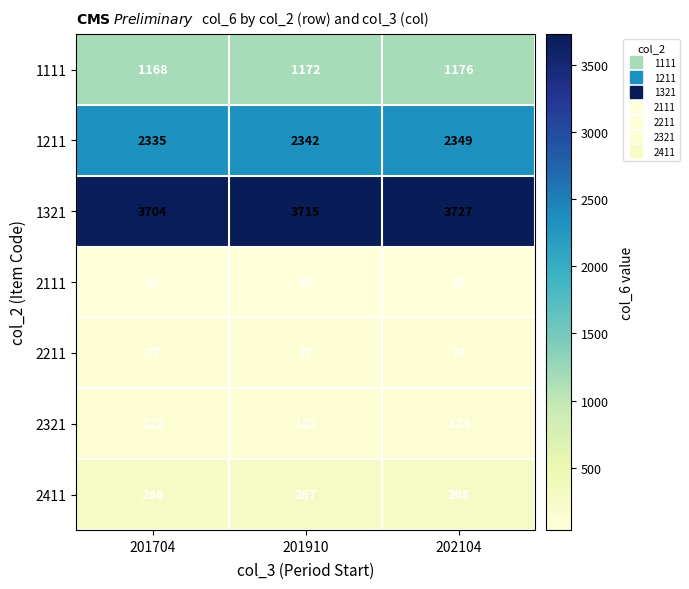

How many 1111 values are between 1168 and 1176?

3